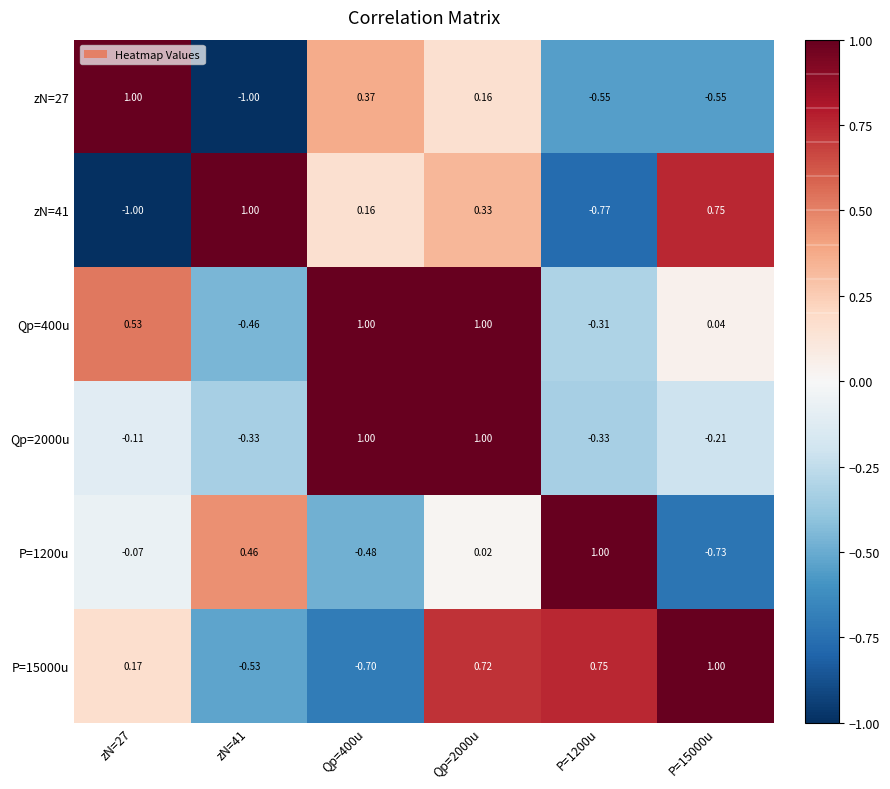

Is the value of P=15000u at P=1200u greater than the value of Qp=400u at P=15000u?

Yes